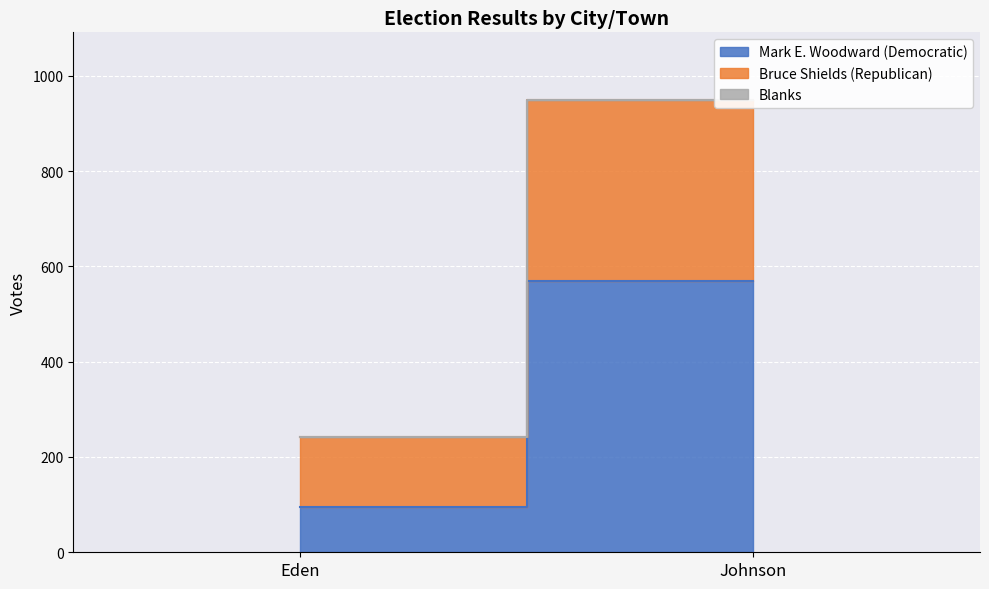

Which series has the largest range (max minus min)?

Mark E. Woodward (Democratic)